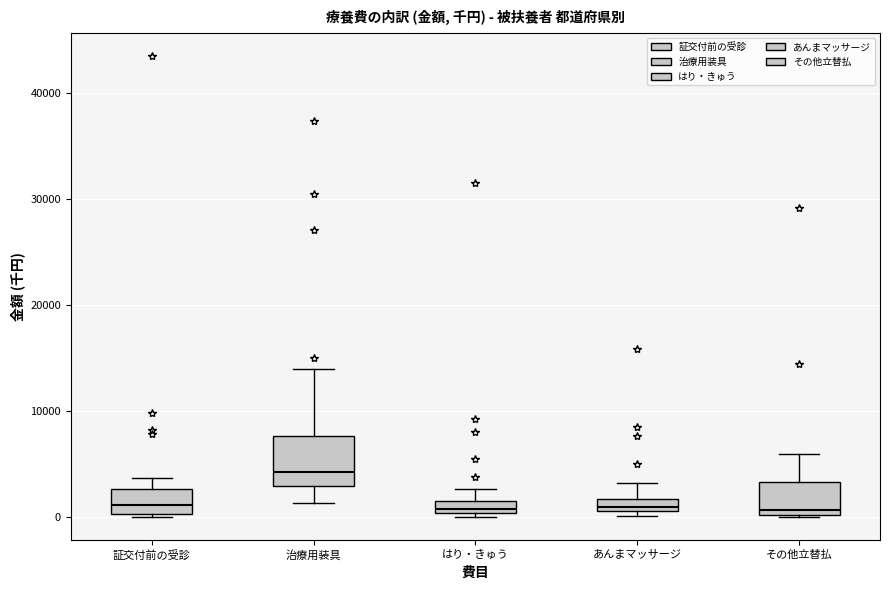

Which box is the tallest, from its lower edge to its upper edge?

治療用装具